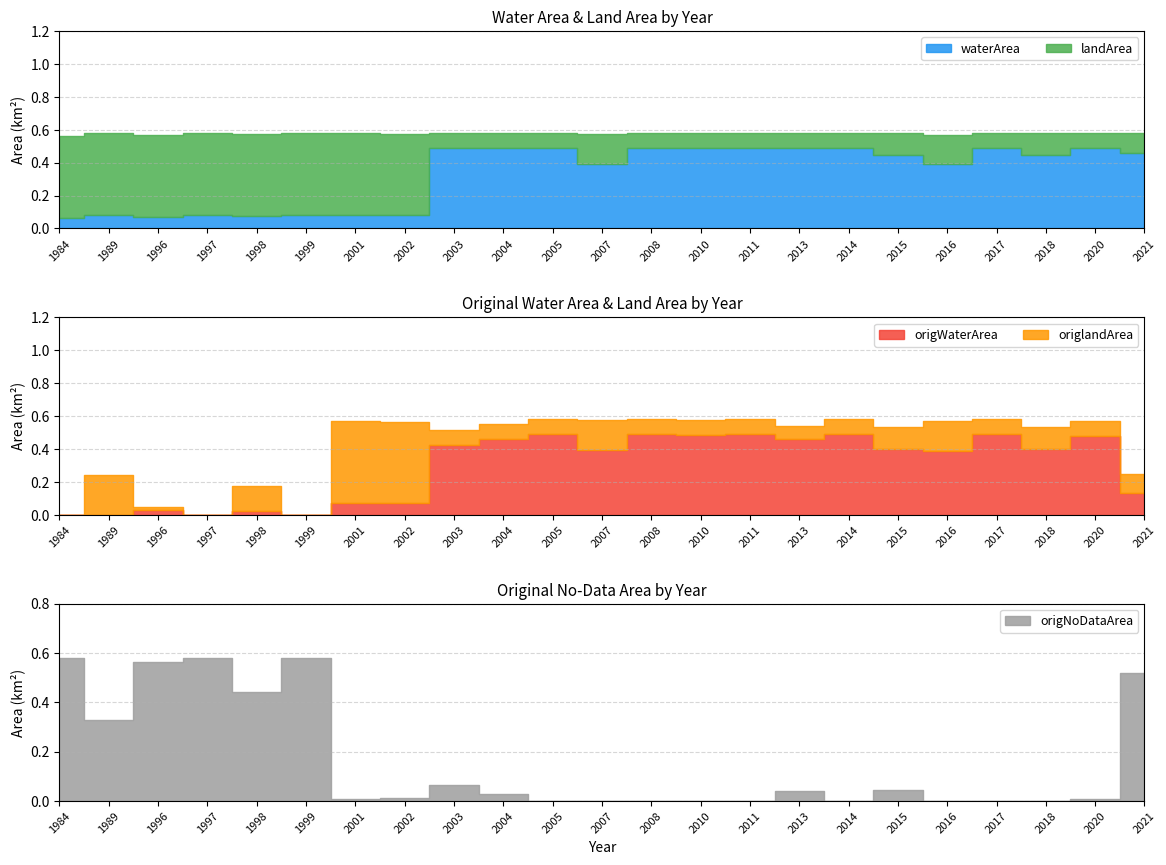

How many interior local valleys does the origWaterArea series have?

7